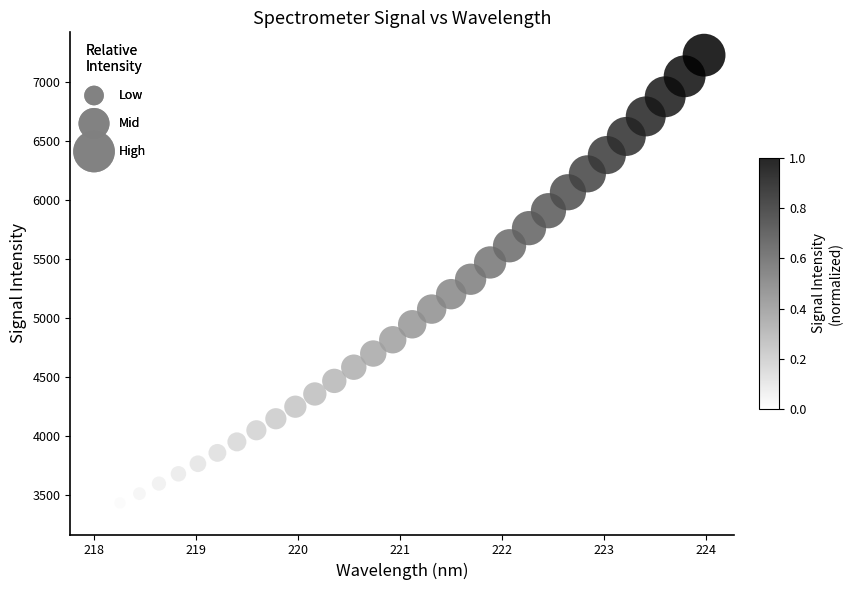

What is the range of X values (max minus min)?

5.9